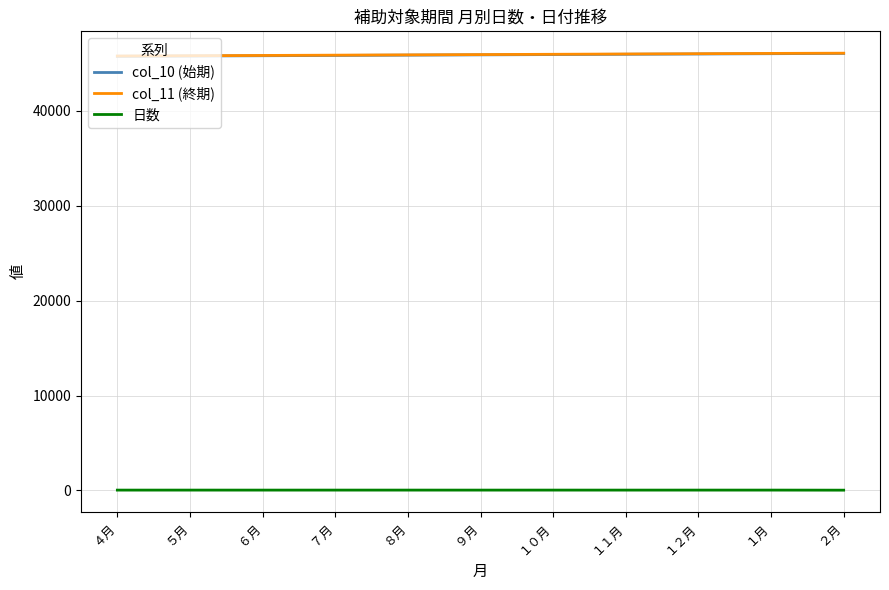

What position from the left is ６月?

3